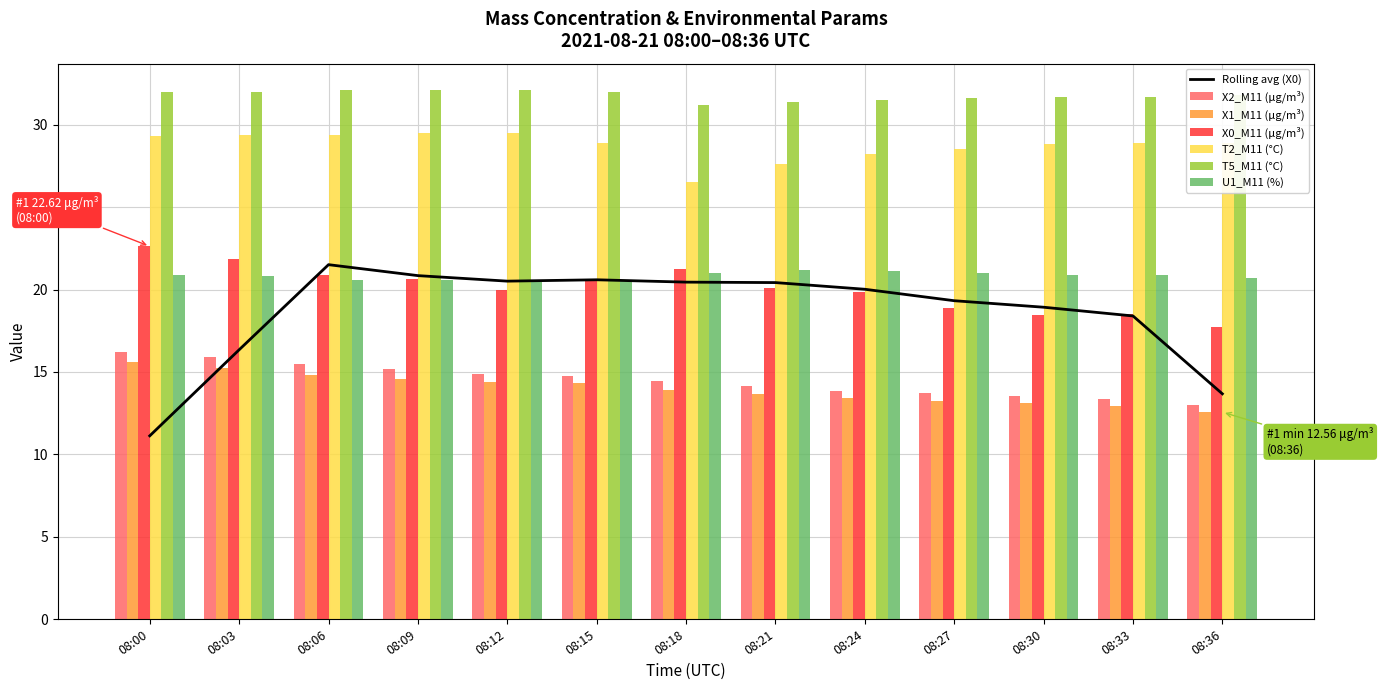

Is the value of T2_M11 (°C) at 08:30 greater than the value of U1_M11 (%) at 08:36?

Yes